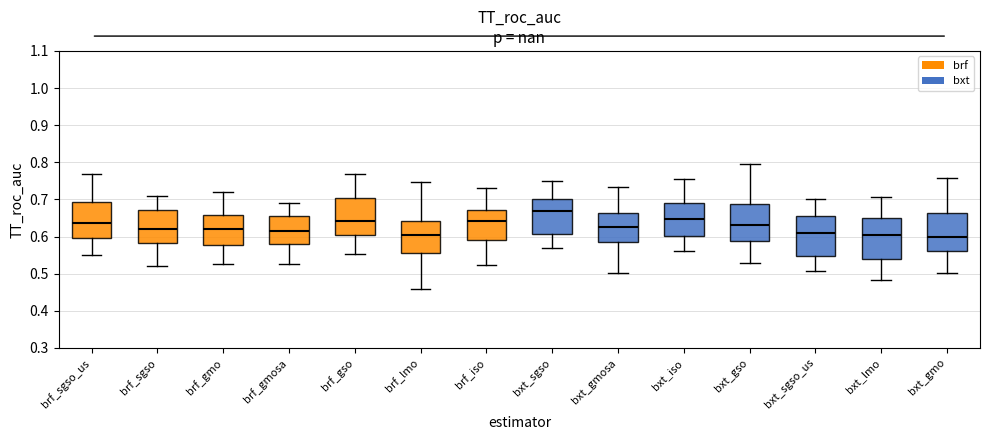

Which box's median line is the highest?

bxt_sgso